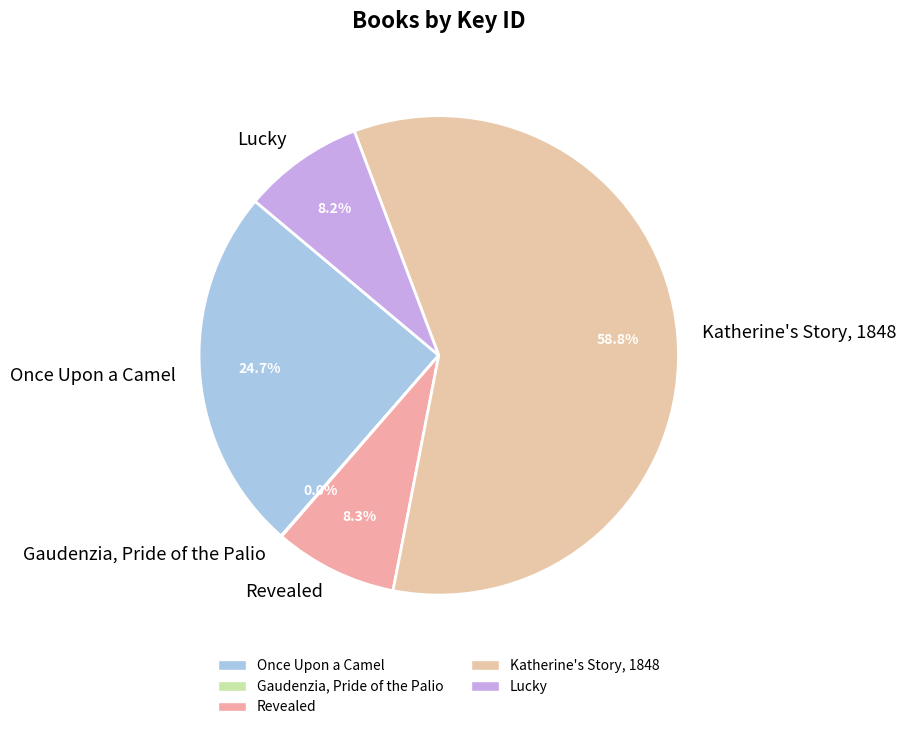

Which category accounts for the majority?

Katherine's Story, 1848